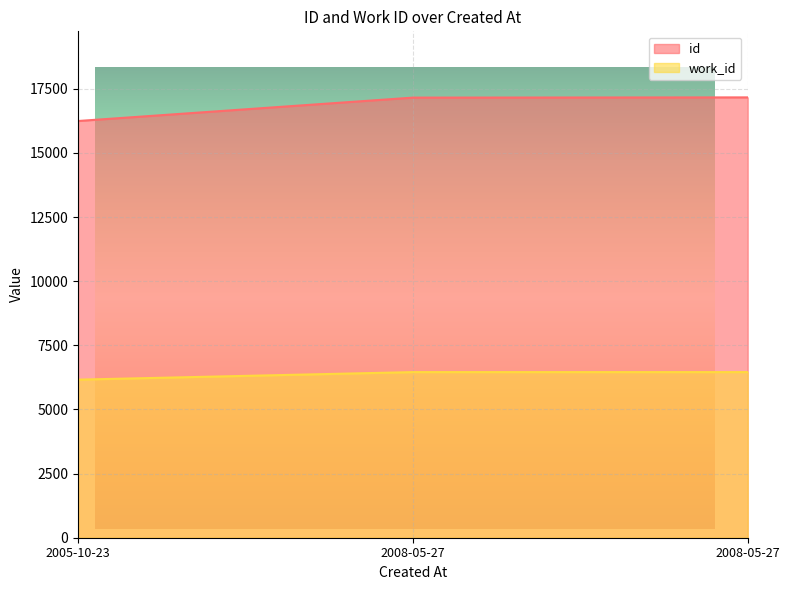

At which label does id first exceed 17156?

2008-05-27